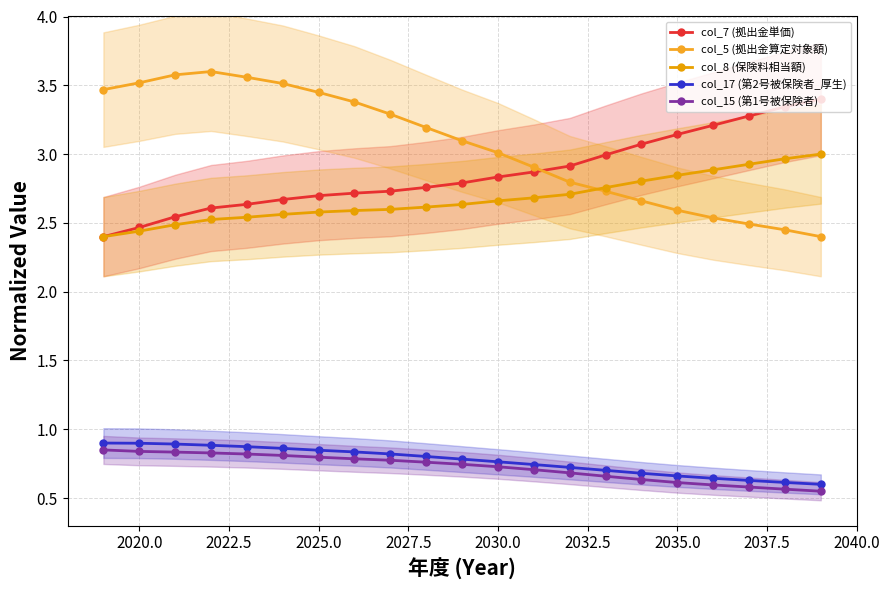

Reading right to left, list all the values displayed in this chart.

col_7 (拠出金単価): 3.4	3.3	3.3	3.2	3.1	3.1	3.0	2.9	2.9	2.8	2.8	2.8	2.7	2.7	2.7	2.7	2.6	2.6	2.5	2.5	2.4
col_5 (拠出金算定対象額): 2.4	2.4	2.5	2.5	2.6	2.7	2.7	2.8	2.9	3.0	3.1	3.2	3.3	3.4	3.4	3.5	3.6	3.6	3.6	3.5	3.5
col_8 (保険料相当額): 3.0	3.0	2.9	2.9	2.8	2.8	2.8	2.7	2.7	2.7	2.6	2.6	2.6	2.6	2.6	2.6	2.5	2.5	2.5	2.4	2.4
col_17 (第2号被保険者_厚生): 0.6	0.6	0.6	0.6	0.7	0.7	0.7	0.7	0.7	0.8	0.8	0.8	0.8	0.8	0.8	0.9	0.9	0.9	0.9	0.9	0.9
col_15 (第1号被保険者): 0.6	0.6	0.6	0.6	0.6	0.6	0.7	0.7	0.7	0.7	0.7	0.8	0.8	0.8	0.8	0.8	0.8	0.8	0.8	0.8	0.8